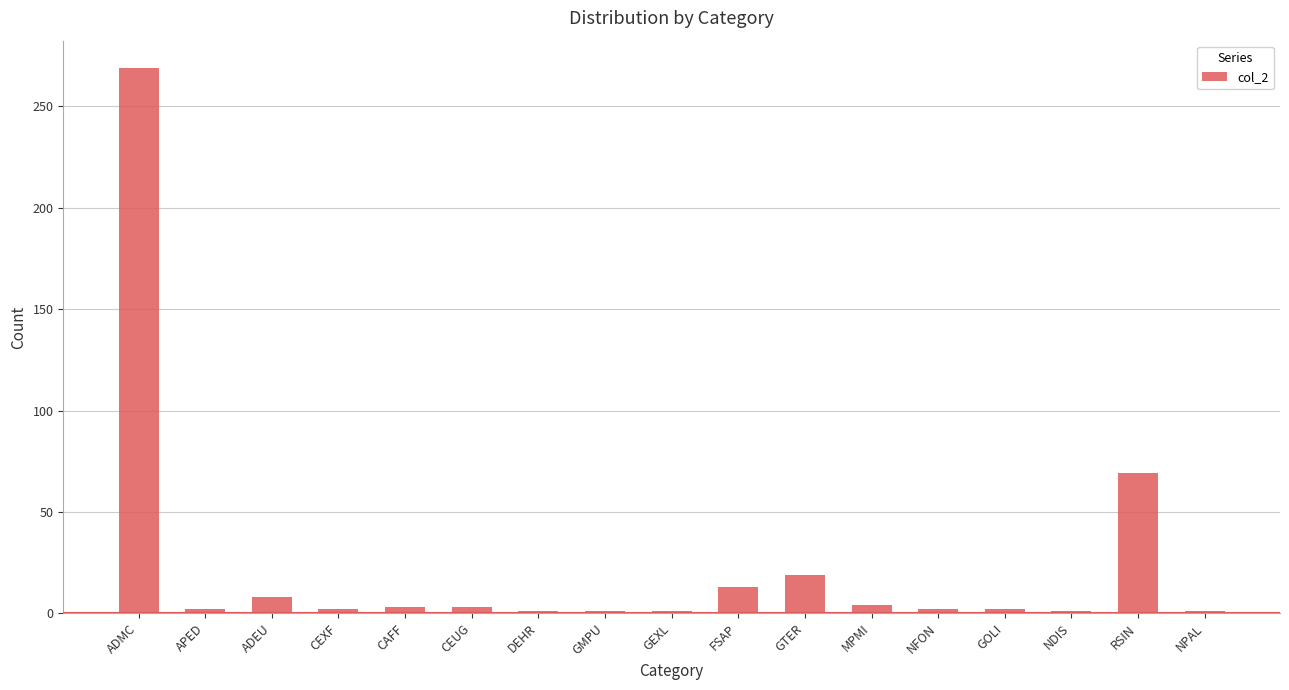

What position from the right is GMPU?

10